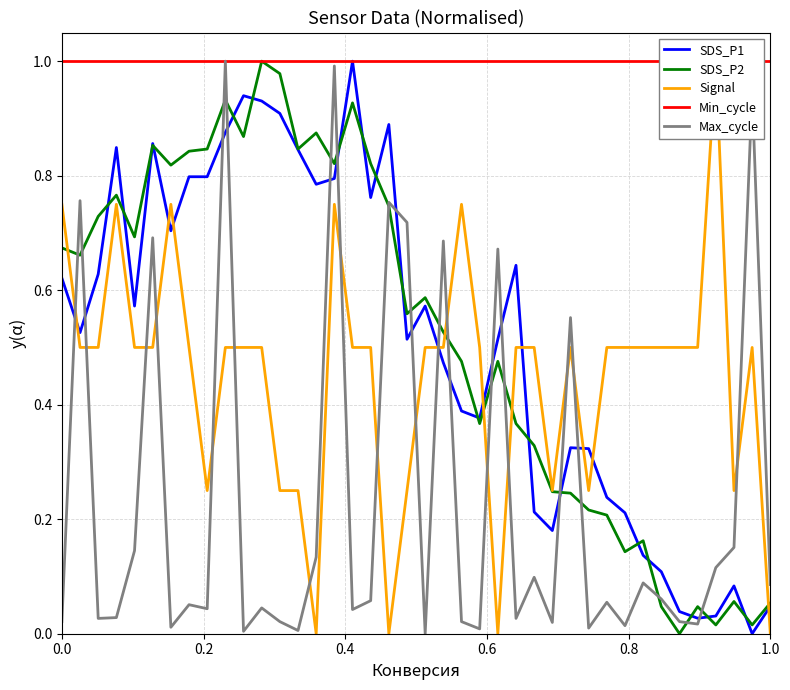

How many intersections are there between SDS_P1 and SDS_P2?

18